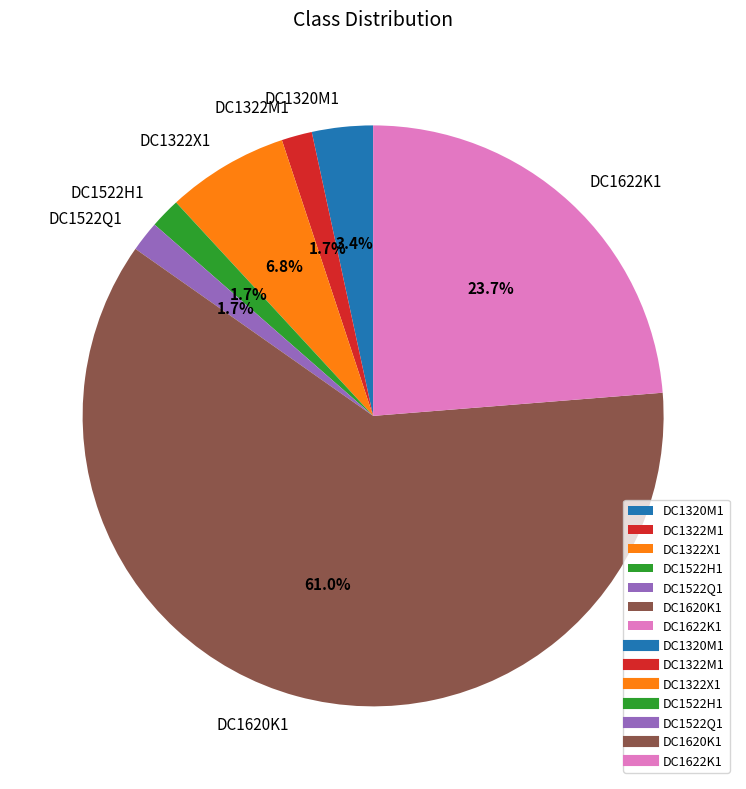

Between DC1320M1 and DC1522Q1, which is larger?

DC1320M1